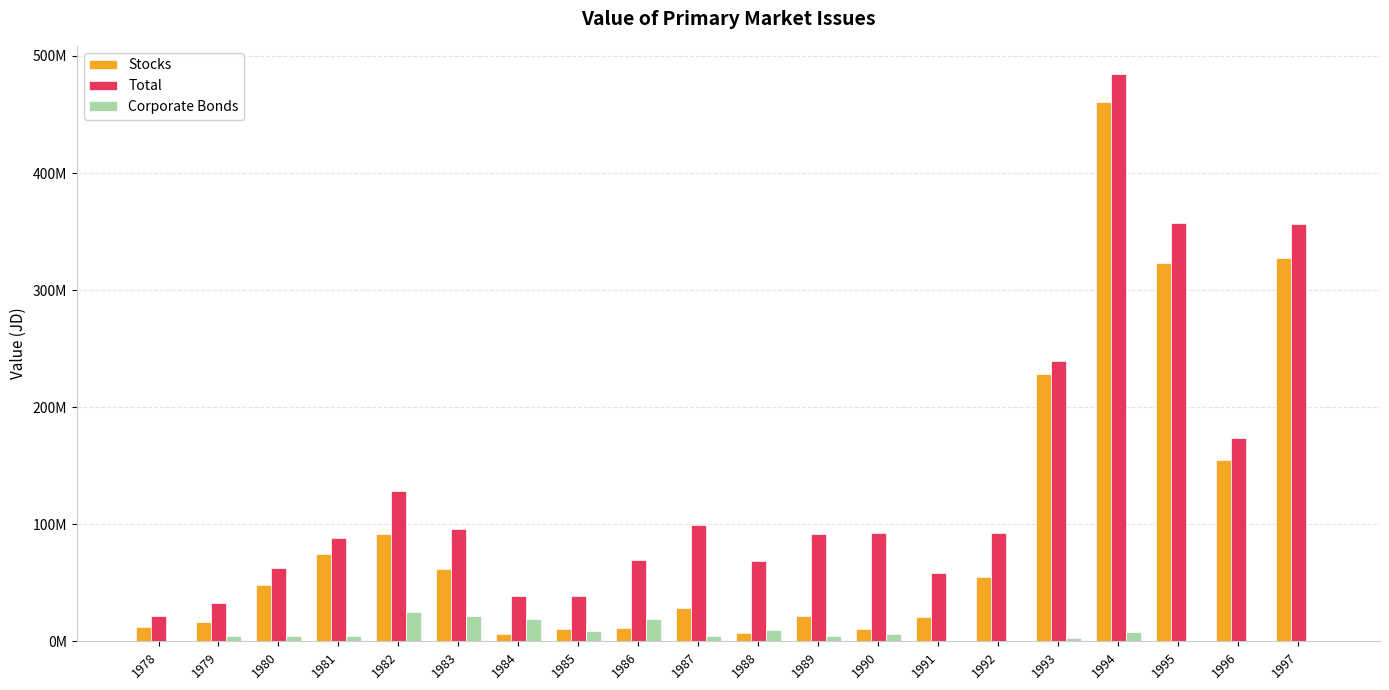

Are the bars horizontal?

No